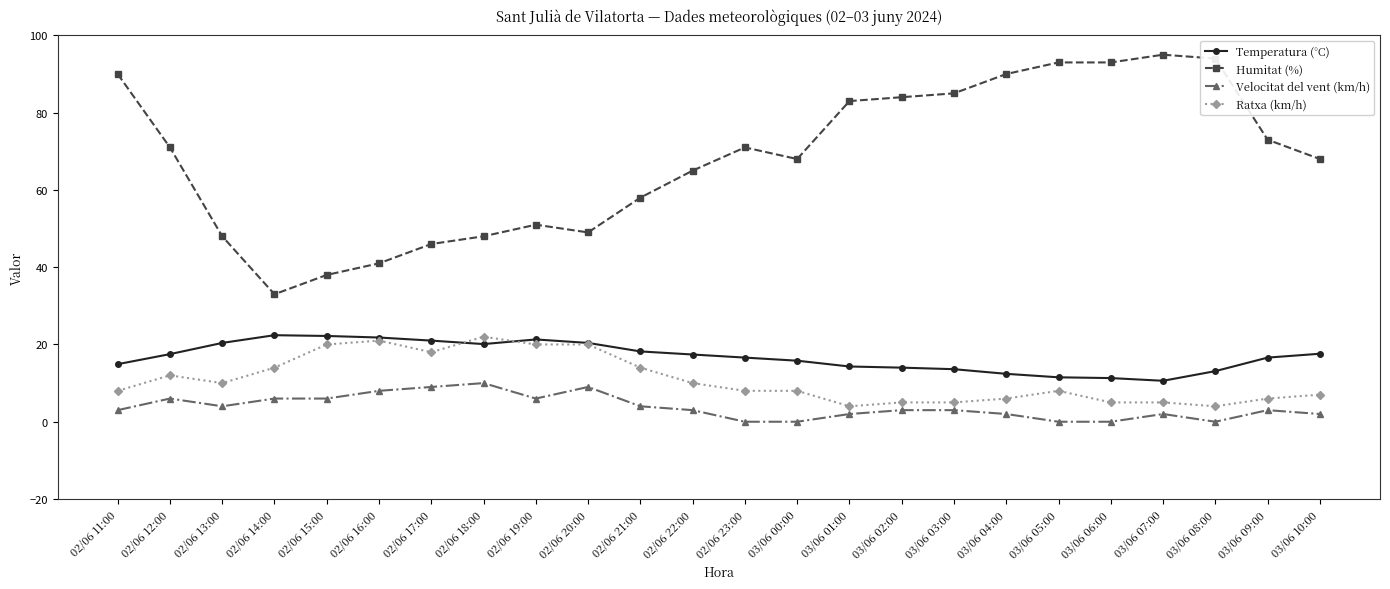

What are all the series names shown in the legend?

Temperatura (°C), Humitat (%), Velocitat del vent (km/h), Ratxa (km/h)